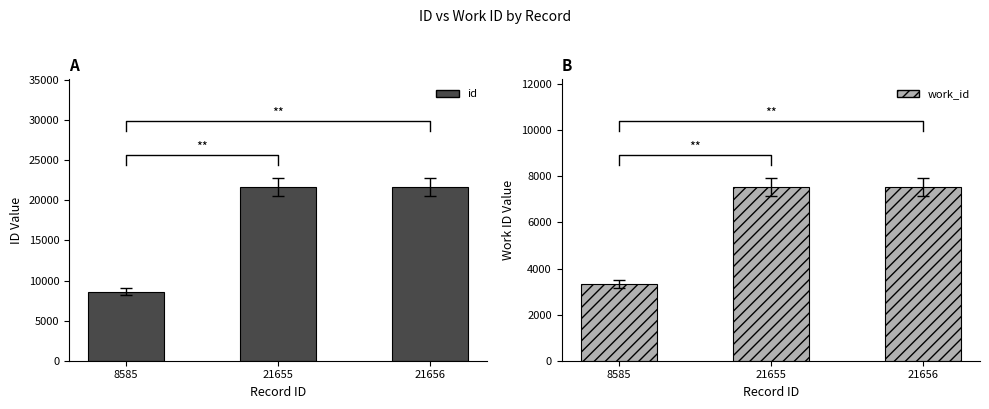

The id series shows 11650 at 8585. True or false?

False